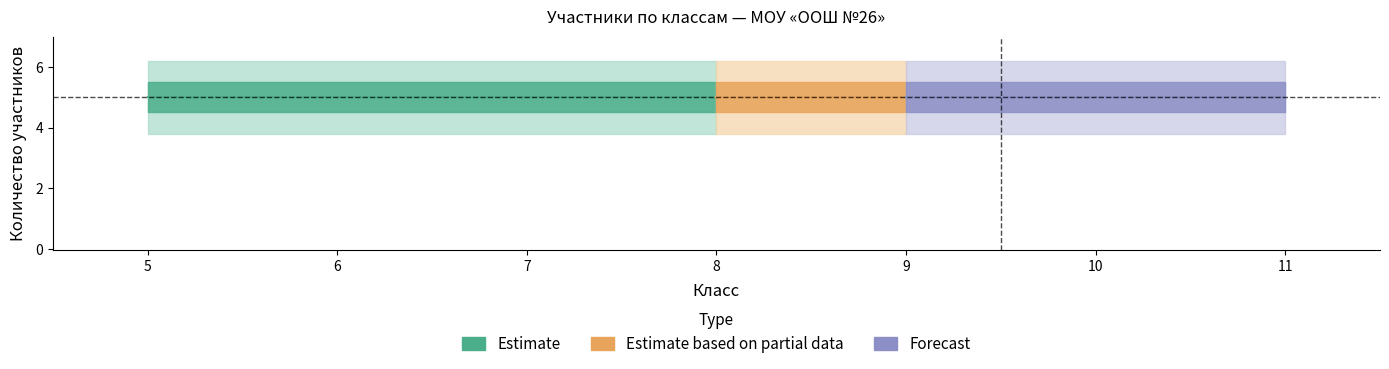

Does the chart display data point markers on the line(s)?

No